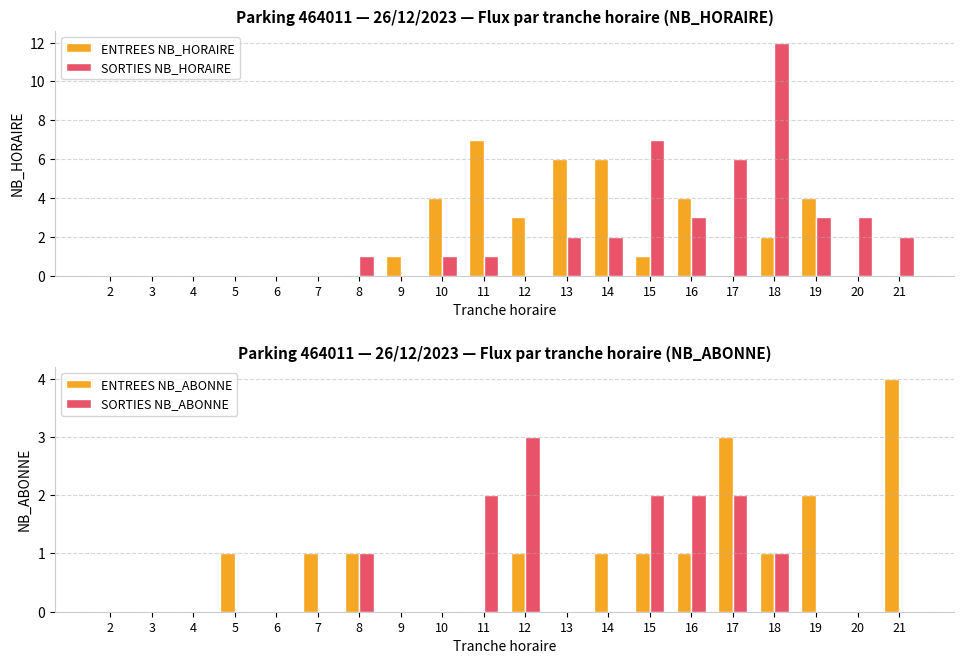

Which series has the largest total across all categories?

SORTIES NB_HORAIRE